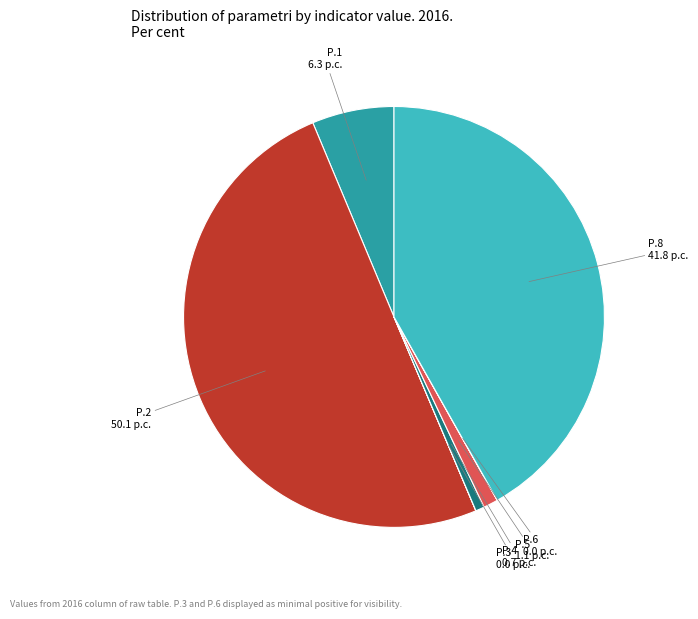

Which category accounts for the majority?

P.2